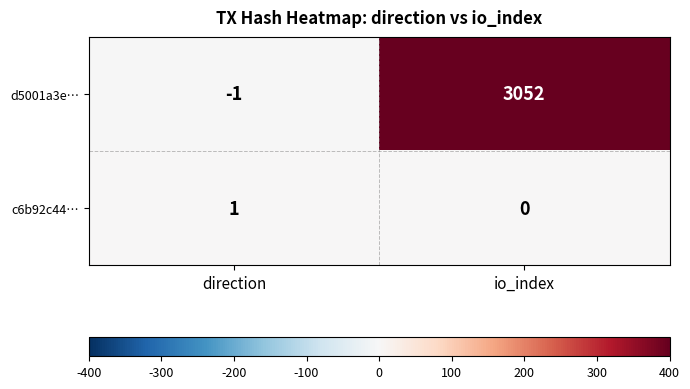

What is the difference between the d5001a3e… values at direction and io_index?

3053